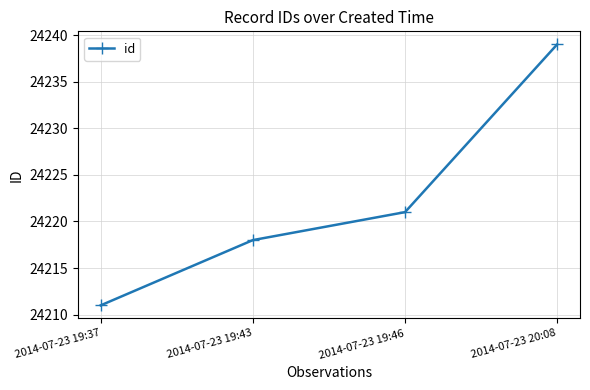

What is the value of the 1st point from the left?

24211